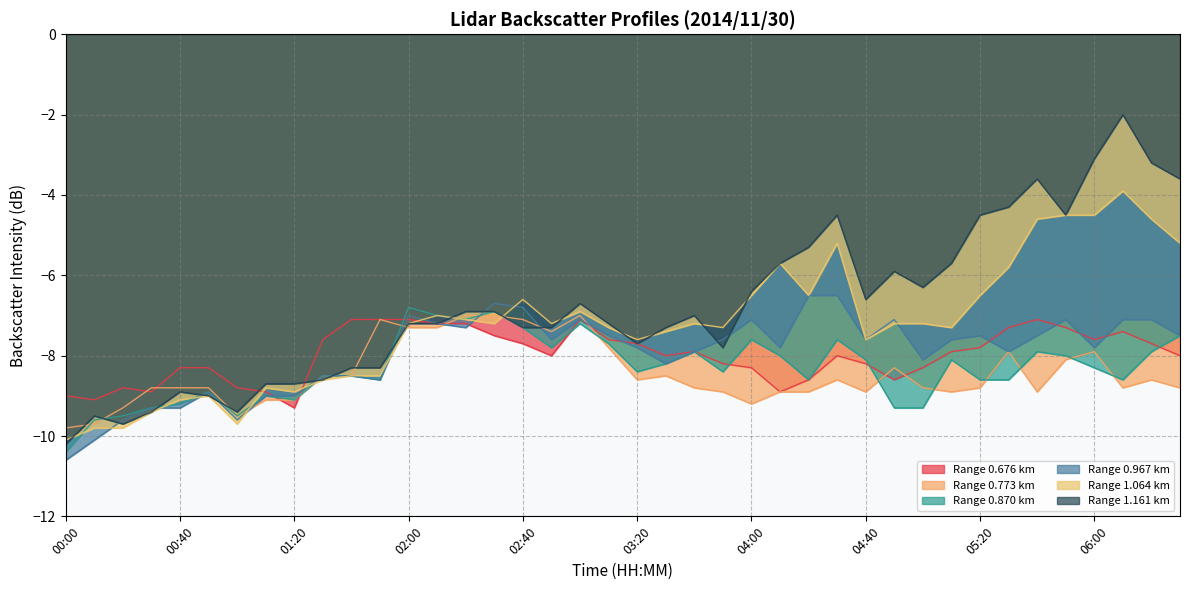

Which series has the widest spread of values?

Range 1.161 km